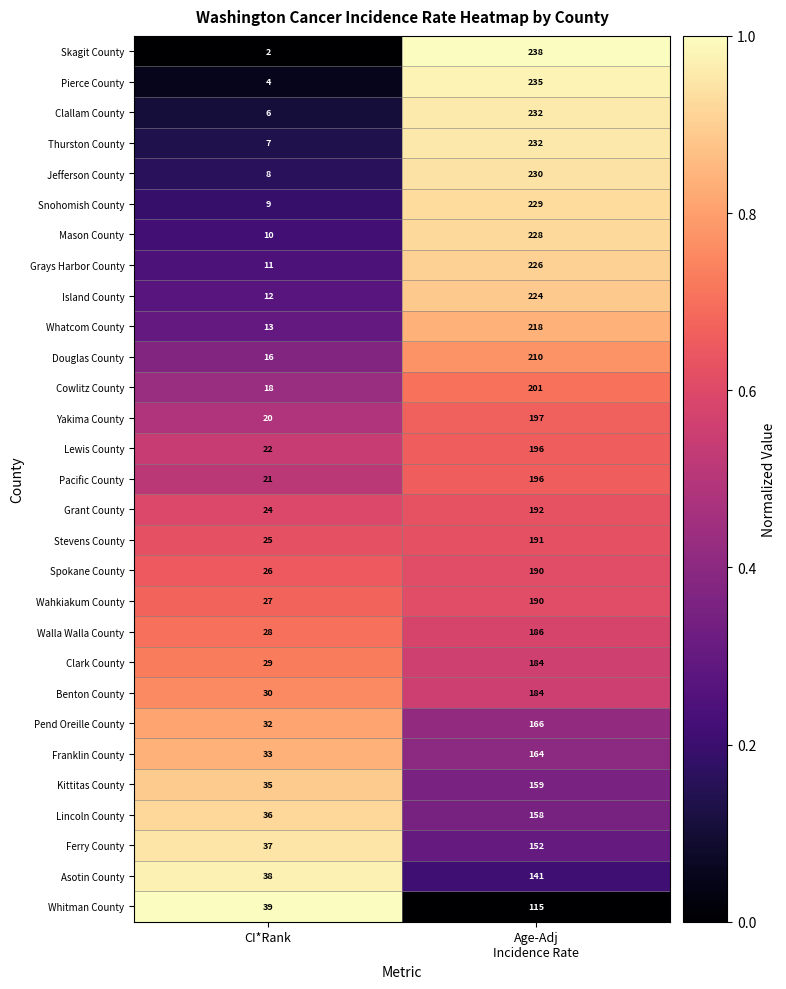

What is the sum of all Pierce County values?

239